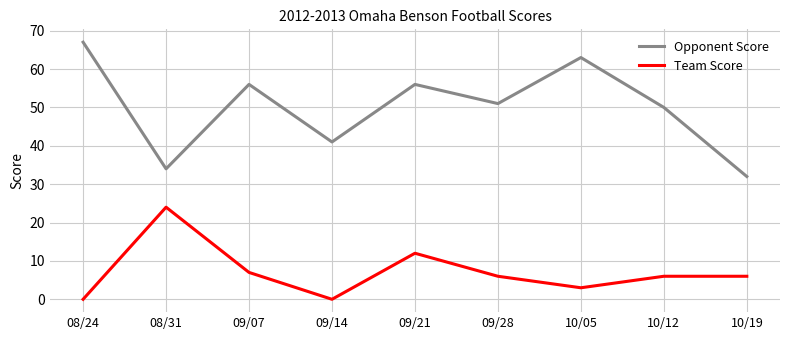

True or false: Team Score and Opponent Score cross at least once.

False